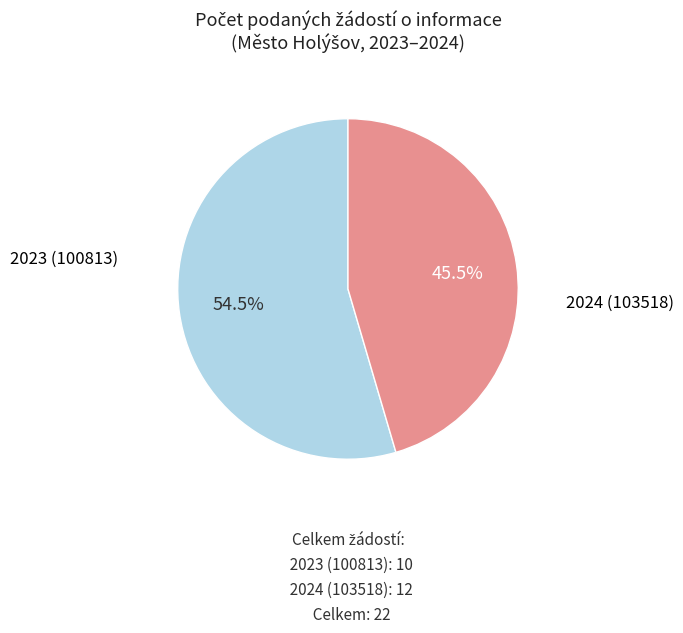

To the nearest percent, what is the difference between the largest and smallest slice percentages?

9%